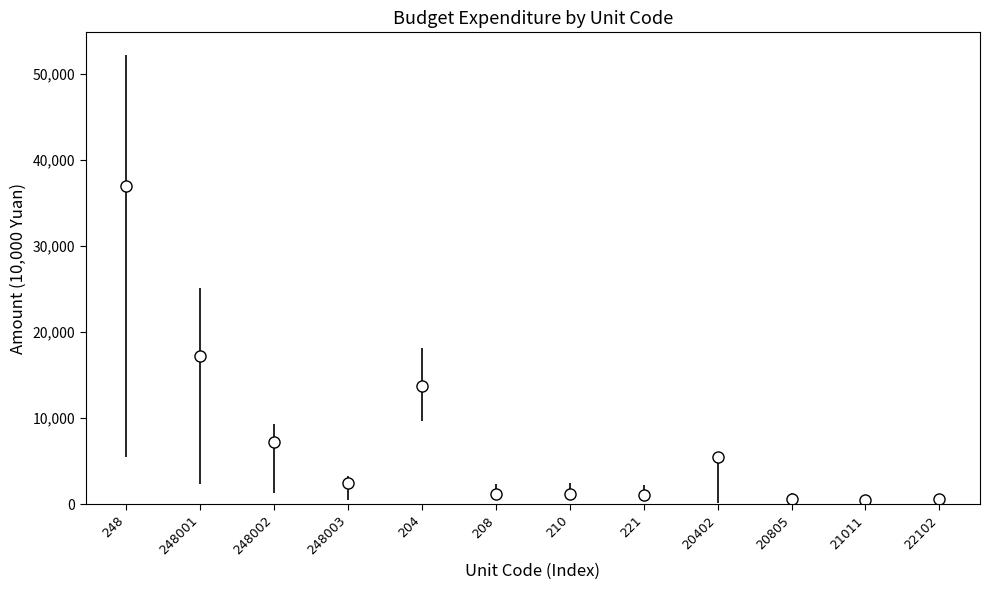

At which category is the sum across all series the highest?

248